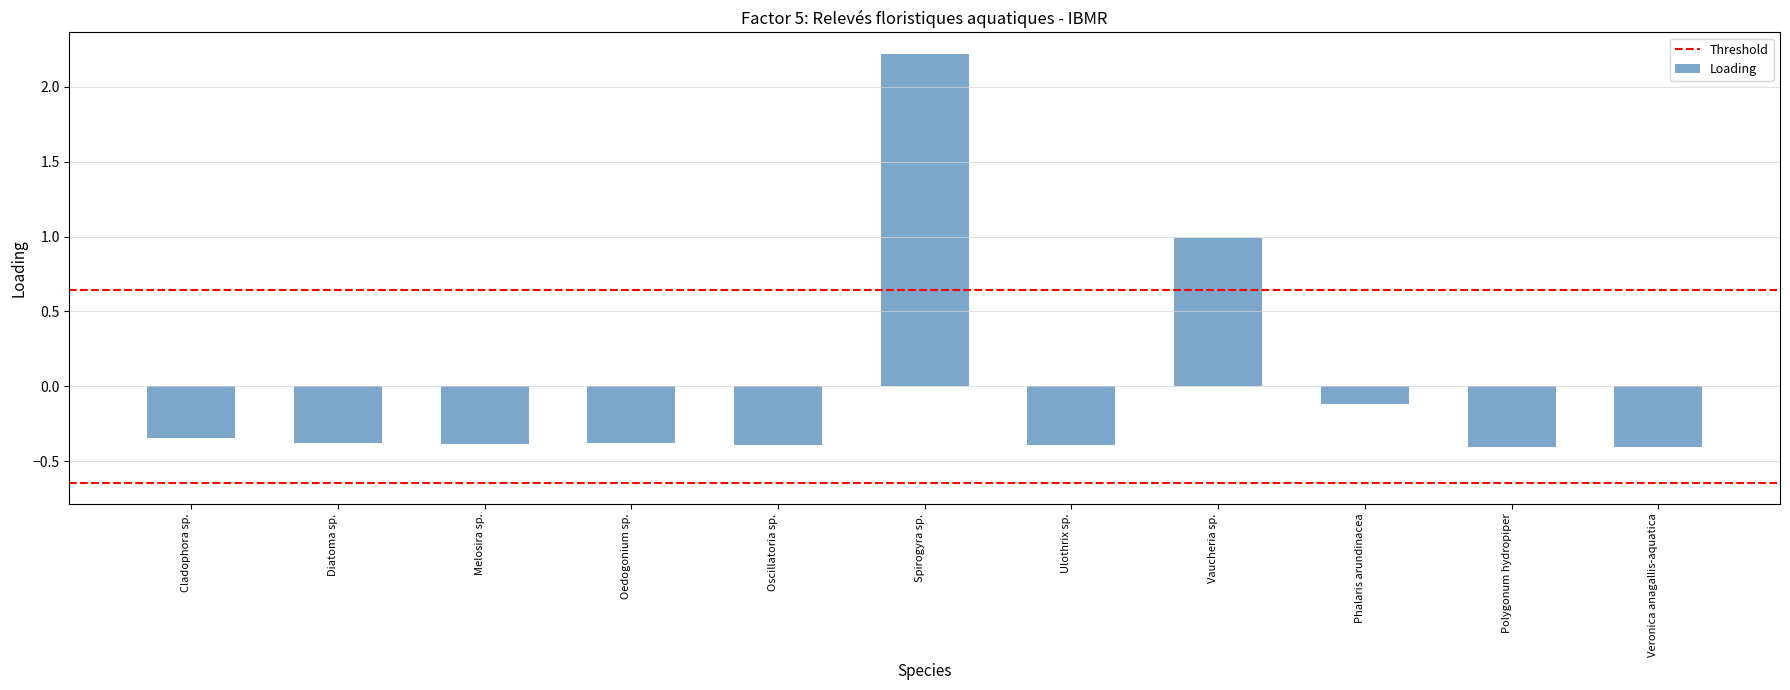

Between Melosira sp. and Spirogyra sp., which is larger?

Spirogyra sp.